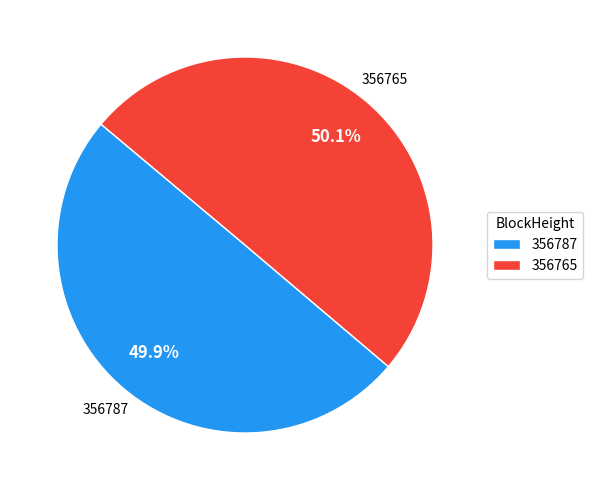

What percentage do 356765 and 356787 together represent?

100.0%